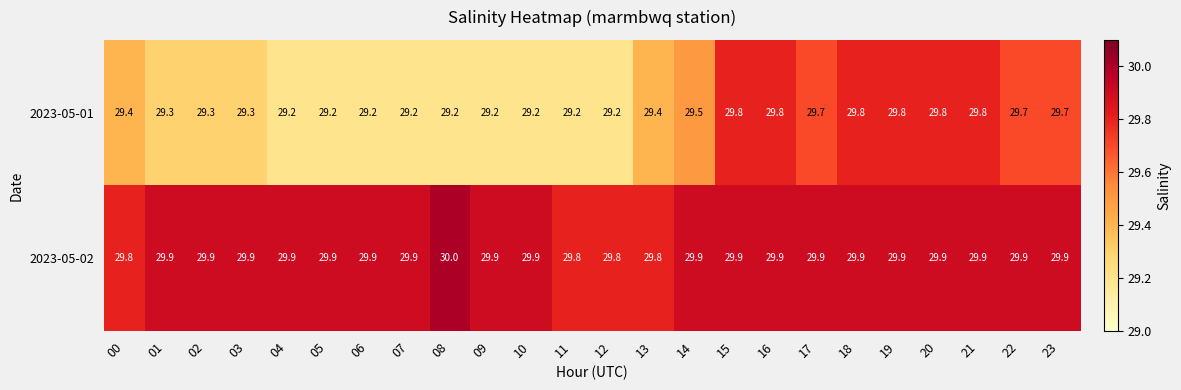

List the series in order of their peak value, lowest first.

2023-05-01, 2023-05-02